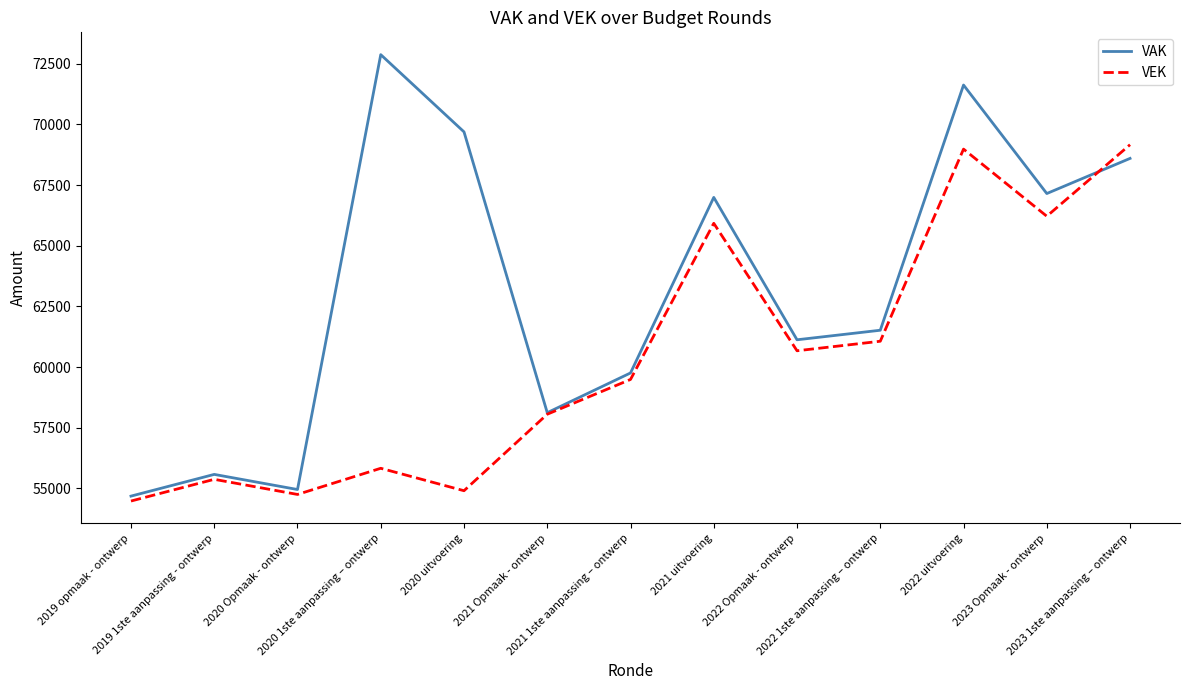

What is the difference between the maximum and minimum values in the VEK series?

14686